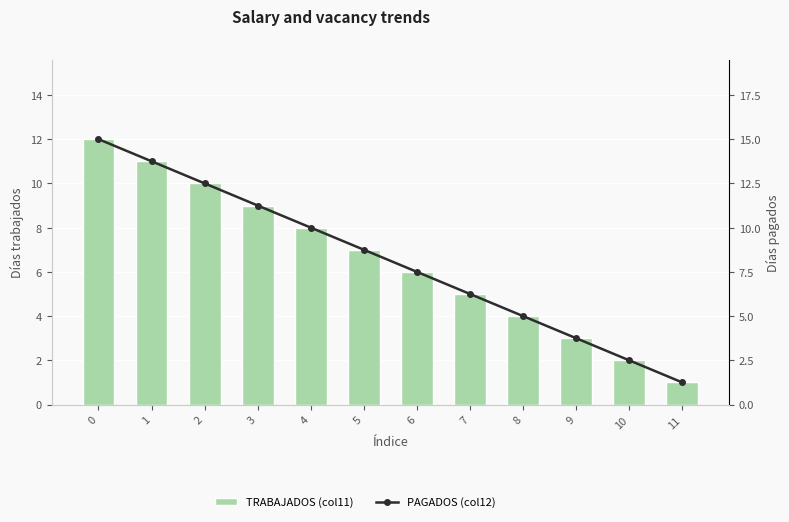

Which category has the lowest value in the TRABAJADOS (col11) series?

11